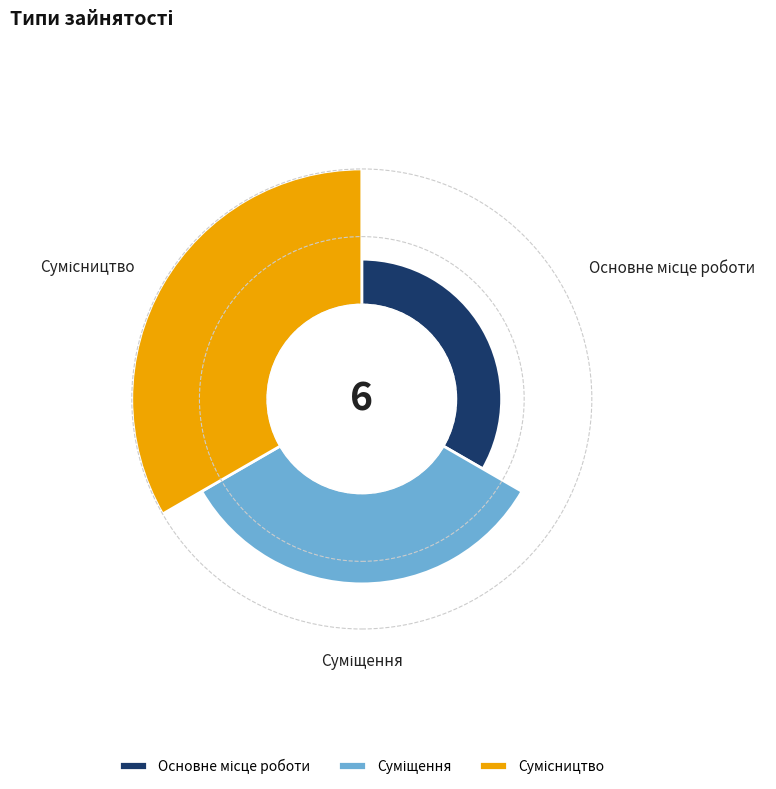

Count the number of slices in the pie.

3